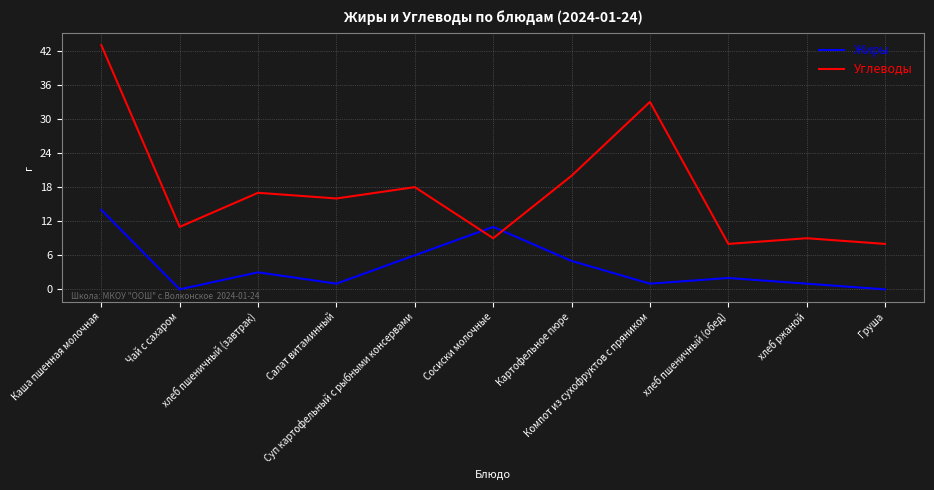

Reading right to left, list all the values displayed in this chart.

Жиры: 0	1	2	1	5	11	6	1	3	0	14
Углеводы: 8	9	8	33	20	9	18	16	17	11	43